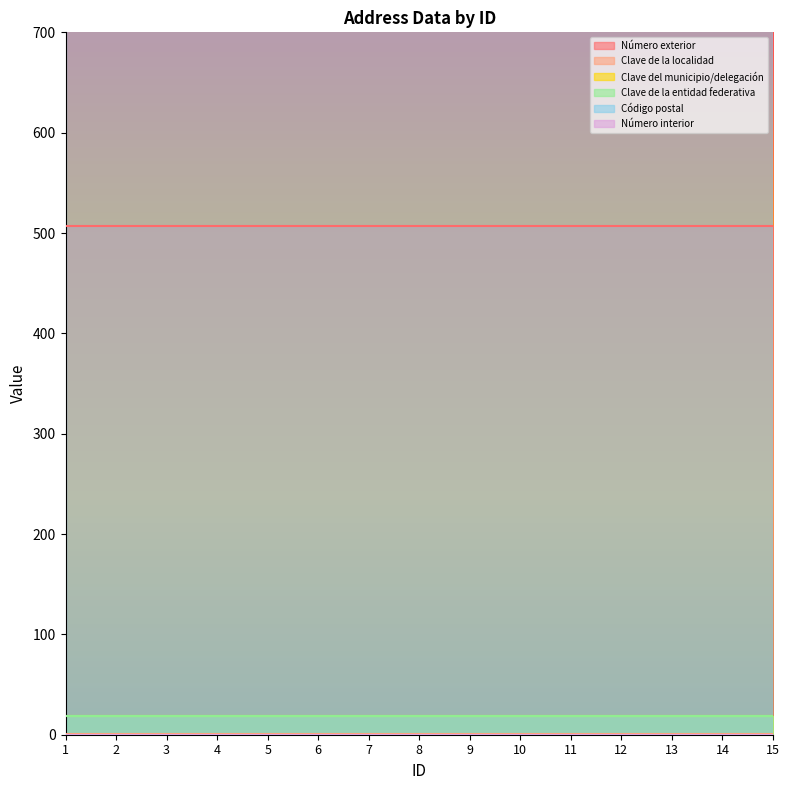

Is it true that Clave del municipio/delegación equals 19 at 2?

True